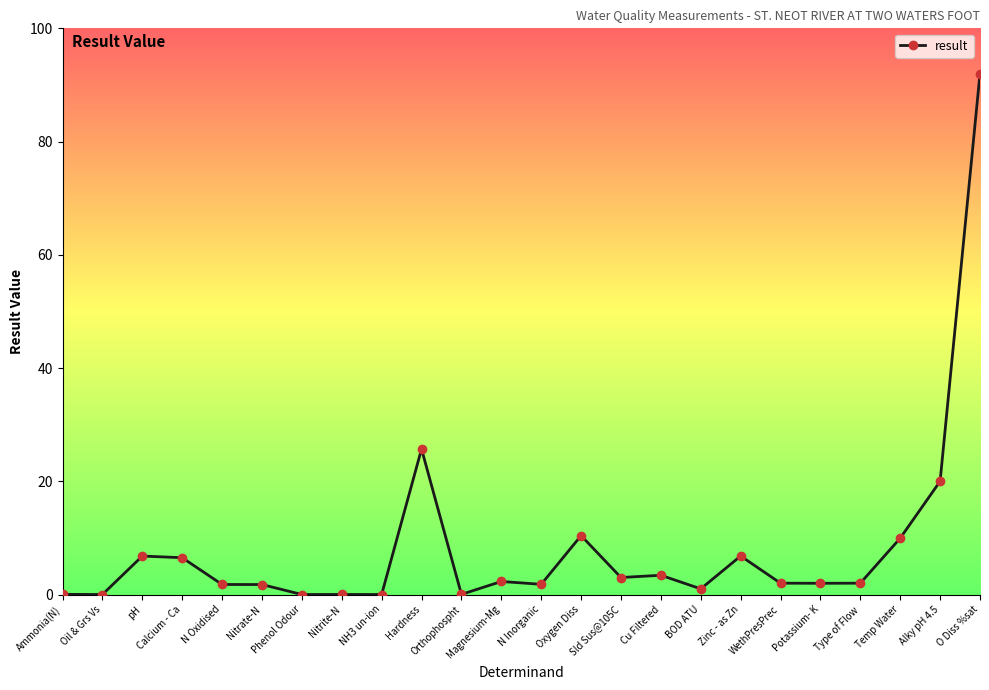

Is it true that the value at Sld Sus@105C is 3.0?

True